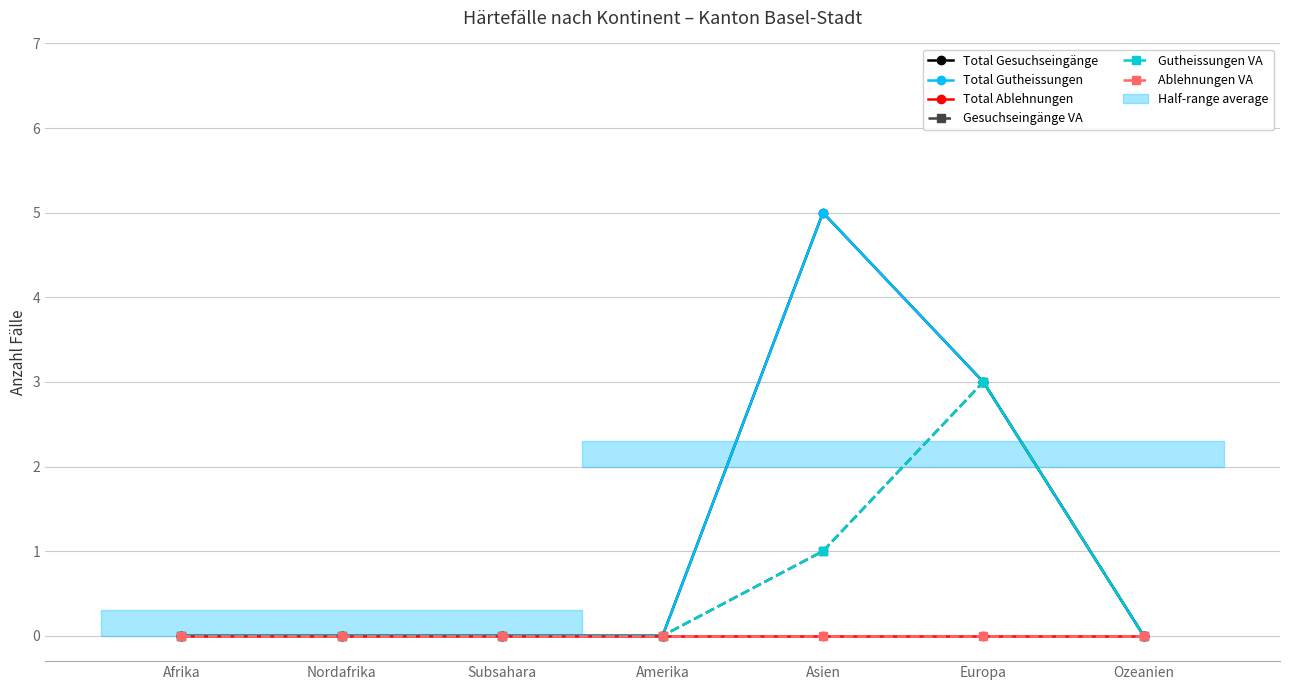

Which has a higher value, Asien or Amerika?

Asien